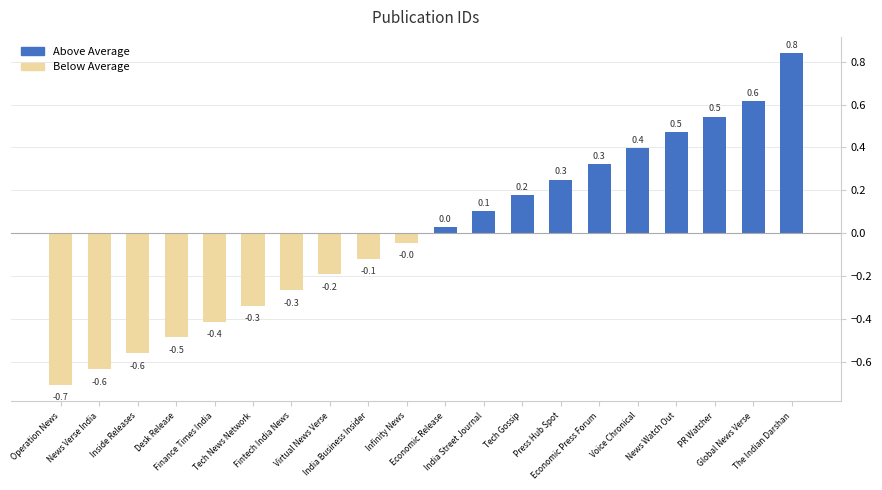

Is the value of Above Average at Desk Release greater than the value of Below Average at News Verse India?

Yes